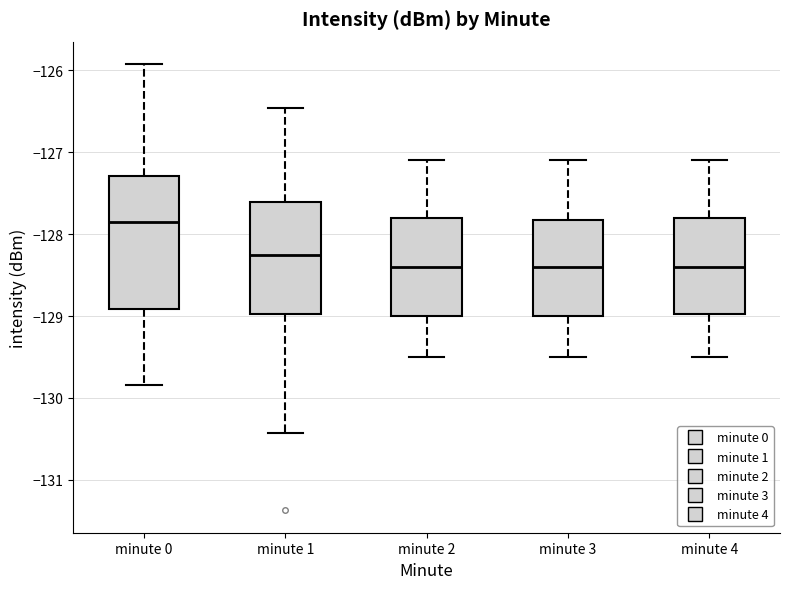

Reading left to right, read every box against the y-axis: the position of its median line, the range the box covers, and the ends of its whiskers. The values are not printed on the chart, so give them approximately, as read against the axis.

minute 0: median -127.9, box -128.9 to -127.3, whiskers -129.8 to -125.9
minute 1: median -128.2, box -129.0 to -127.6, whiskers -130.4 to -126.5
minute 2: median -128.4, box -129.0 to -127.8, whiskers -129.5 to -127.1
minute 3: median -128.4, box -129.0 to -127.8, whiskers -129.5 to -127.1
minute 4: median -128.4, box -129.0 to -127.8, whiskers -129.5 to -127.1